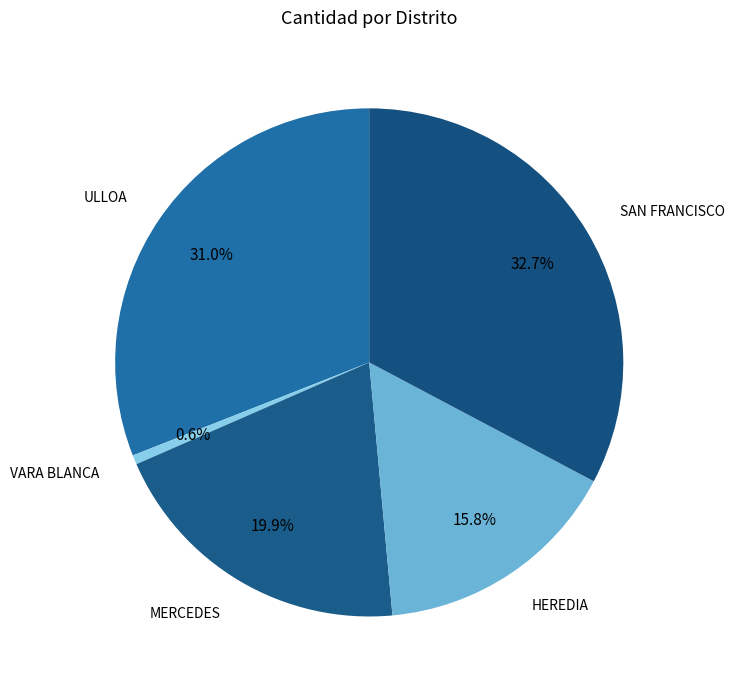

How many segments does this pie chart have?

5